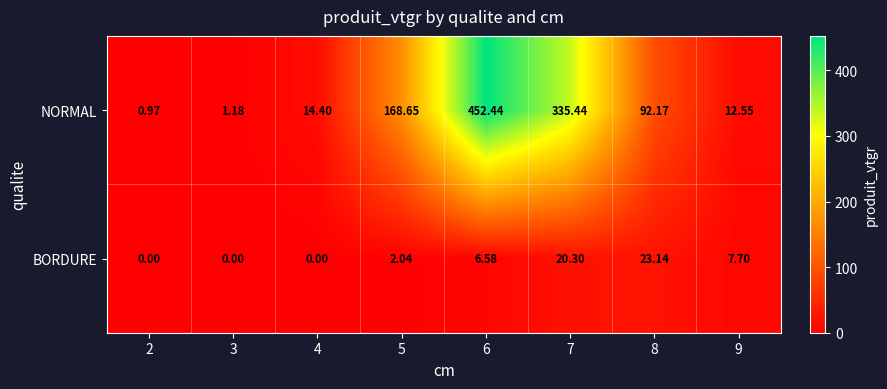

Rank the series by their maximum value, from lowest to highest.

BORDURE, NORMAL